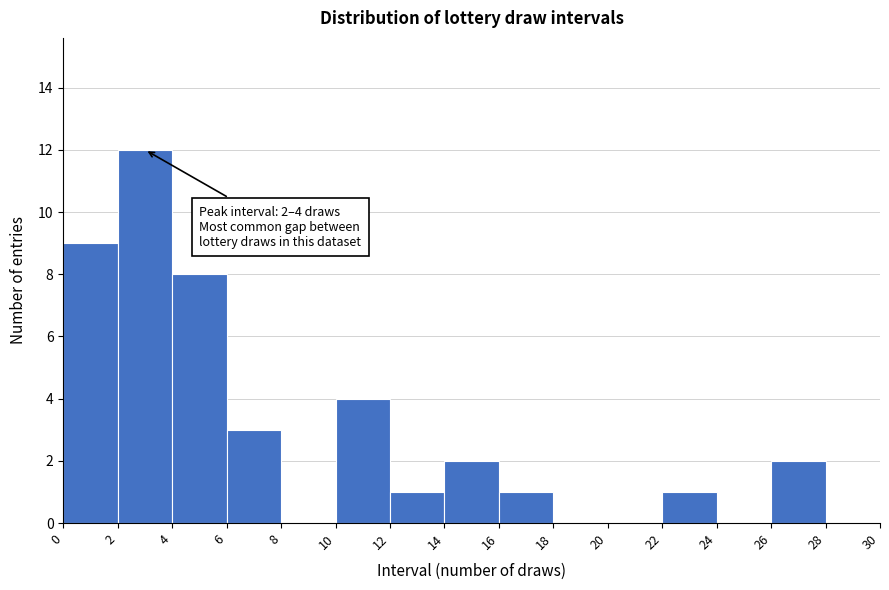

Which range on the x-axis has the tallest bar?

2 to 4